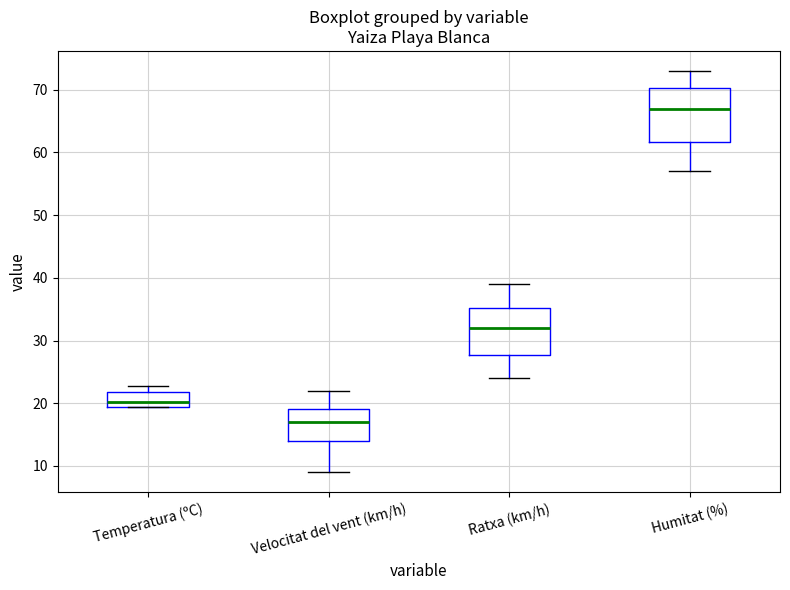

Where does the lower whisker of the box for Humitat (%) end on the y-axis? The values are not printed on the chart, so give them approximately, as read against the axis.

57